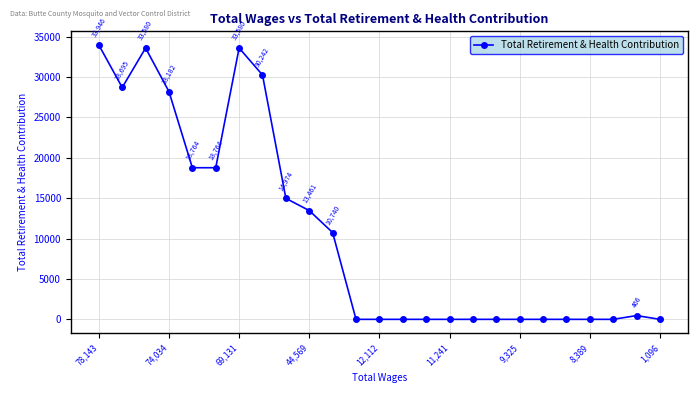

How many data points does each series have?

25